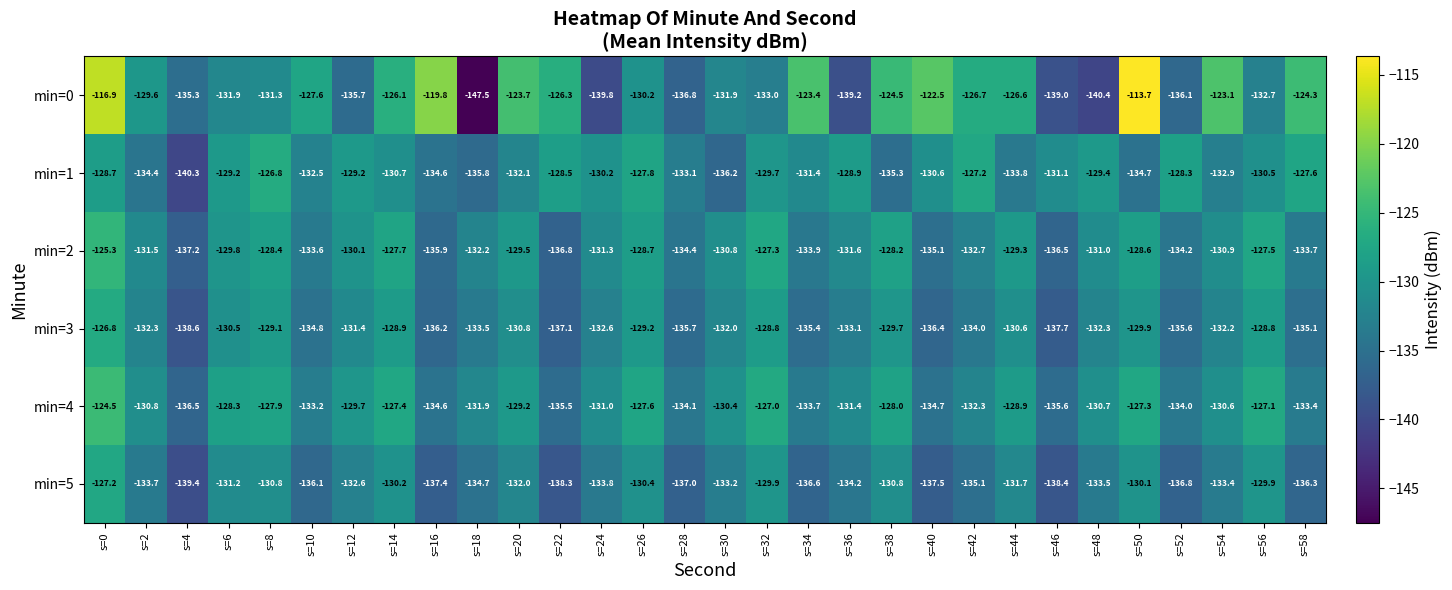

Which series changed the most between s=8 and s=56?

min=1